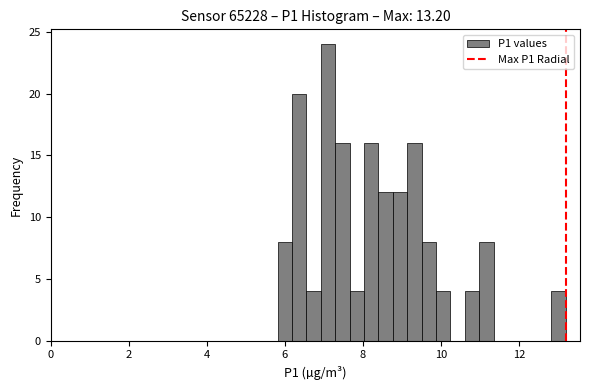

Around what value on the x-axis is the tallest bar? Give the approximate position of its centre, as read against the axis.

7.2